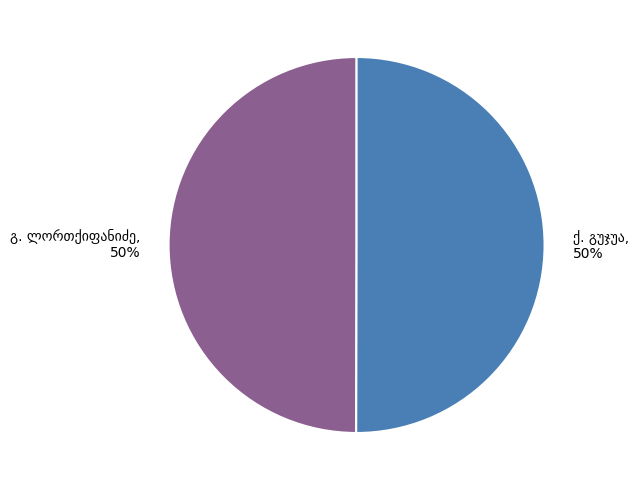

To the nearest percent, what is the average slice percentage?

50%